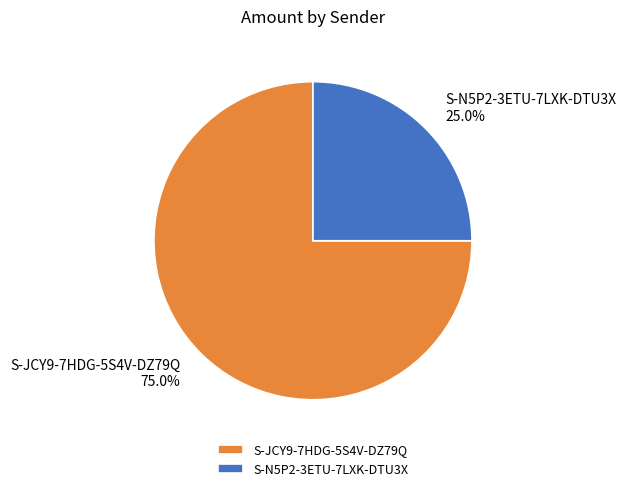

Which category accounts for the majority?

S-JCY9-7HDG-5S4V-DZ79Q